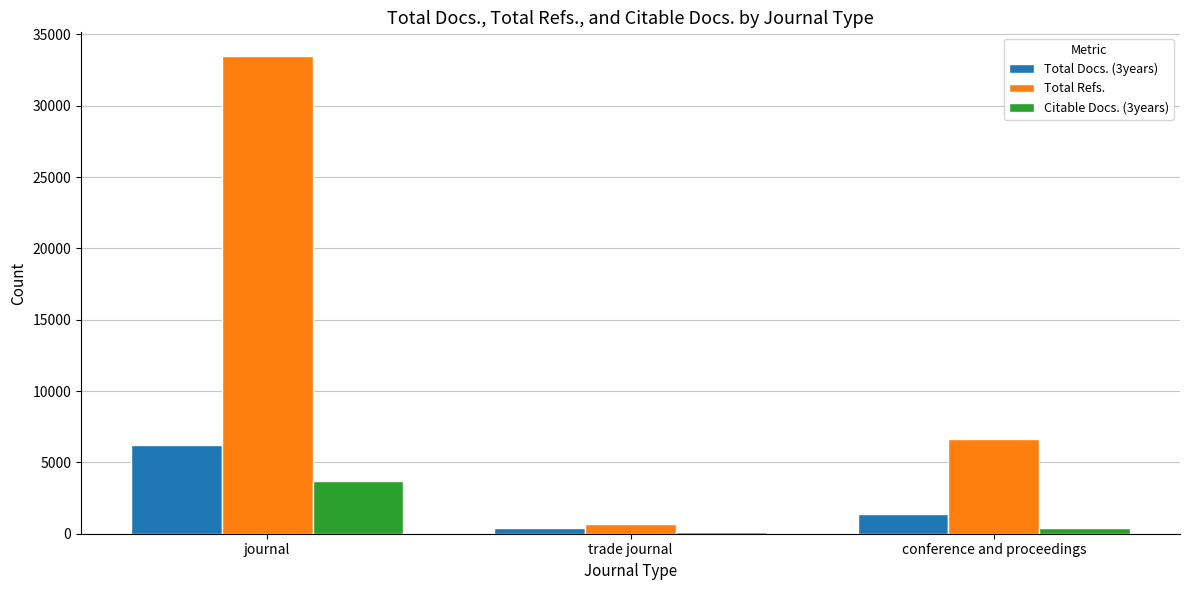

Rank the series by their maximum value, from lowest to highest.

Citable Docs. (3years), Total Docs. (3years), Total Refs.